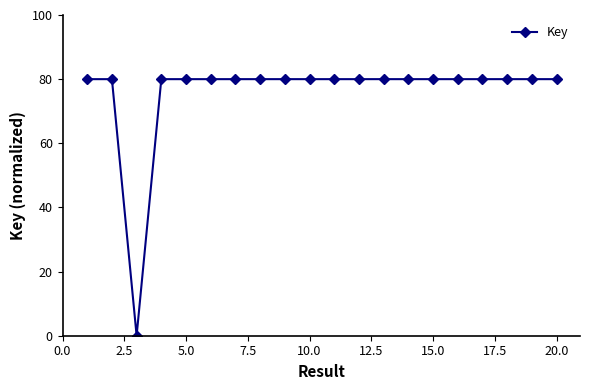

What is the value of the 8th point from the left?

80.0